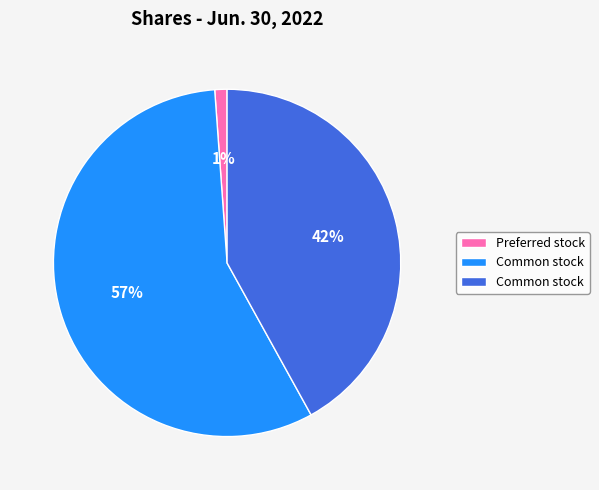

To the nearest percent, what is the difference between the largest and smallest slice percentages?

56%